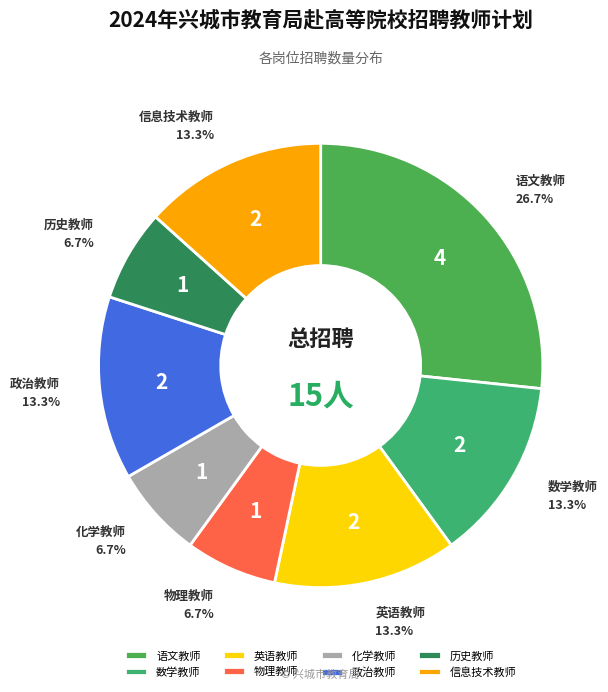

True or false: 信息技术教师 accounts for 13% of the total.

True